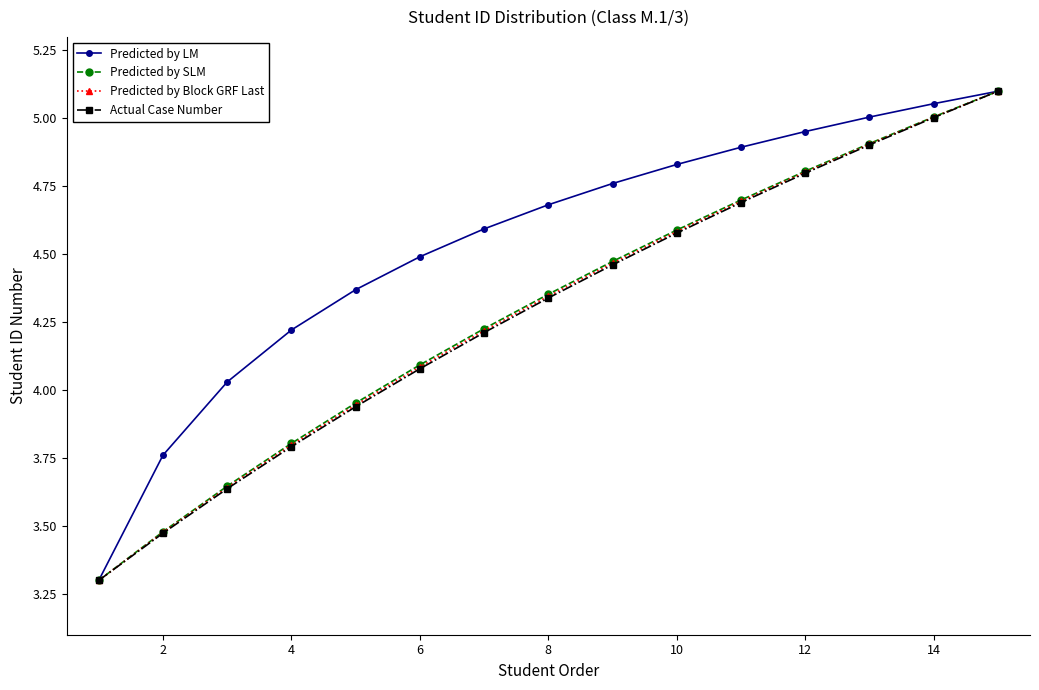

Which series has the largest total across all categories?

Predicted by LM